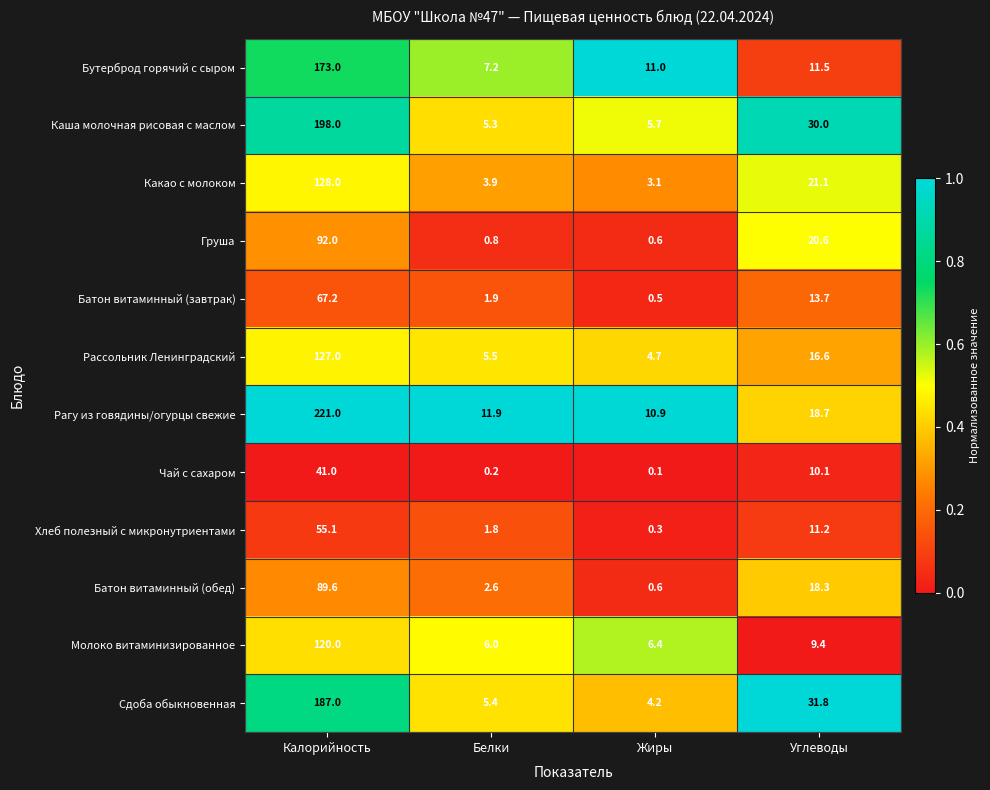

Which series has the widest spread of values?

Рагу из говядины/огурцы свежие